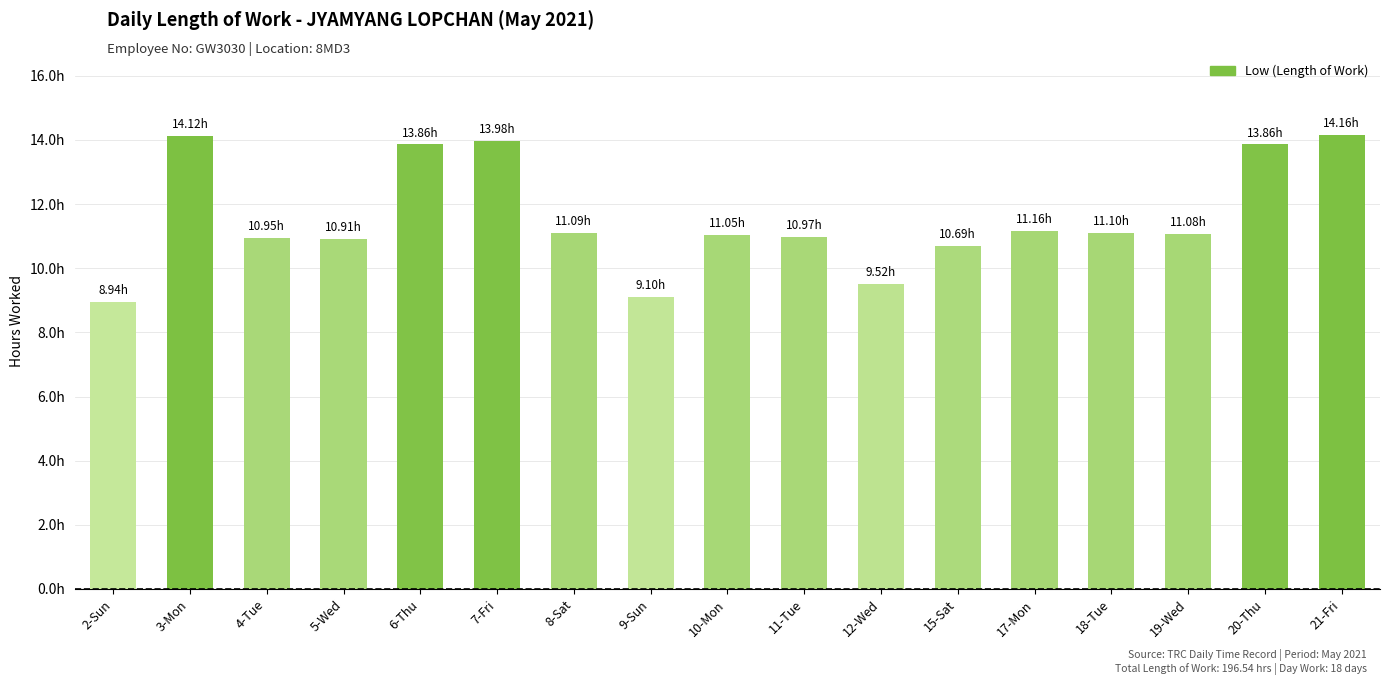

Reading left to right, what are all the values shown in this chart?

8.9	14.1	10.9	10.9	13.9	14.0	11.1	9.1	11.1	11.0	9.5	10.7	11.2	11.1	11.1	13.9	14.2